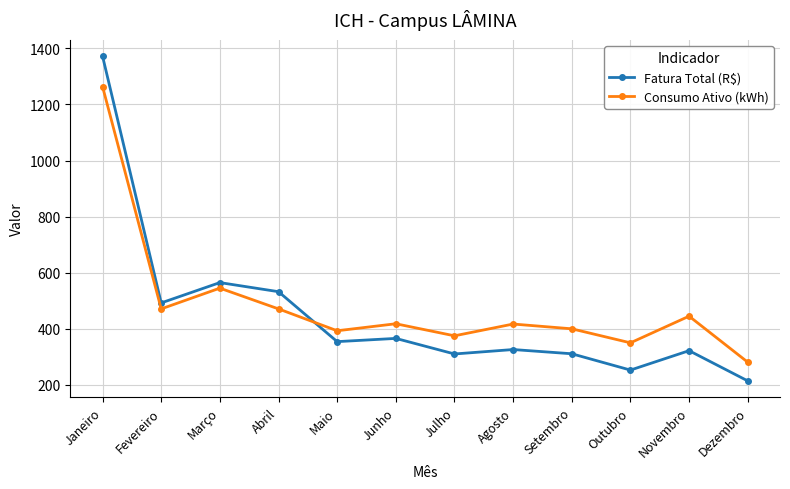

Count the number of data series in this chart.

2